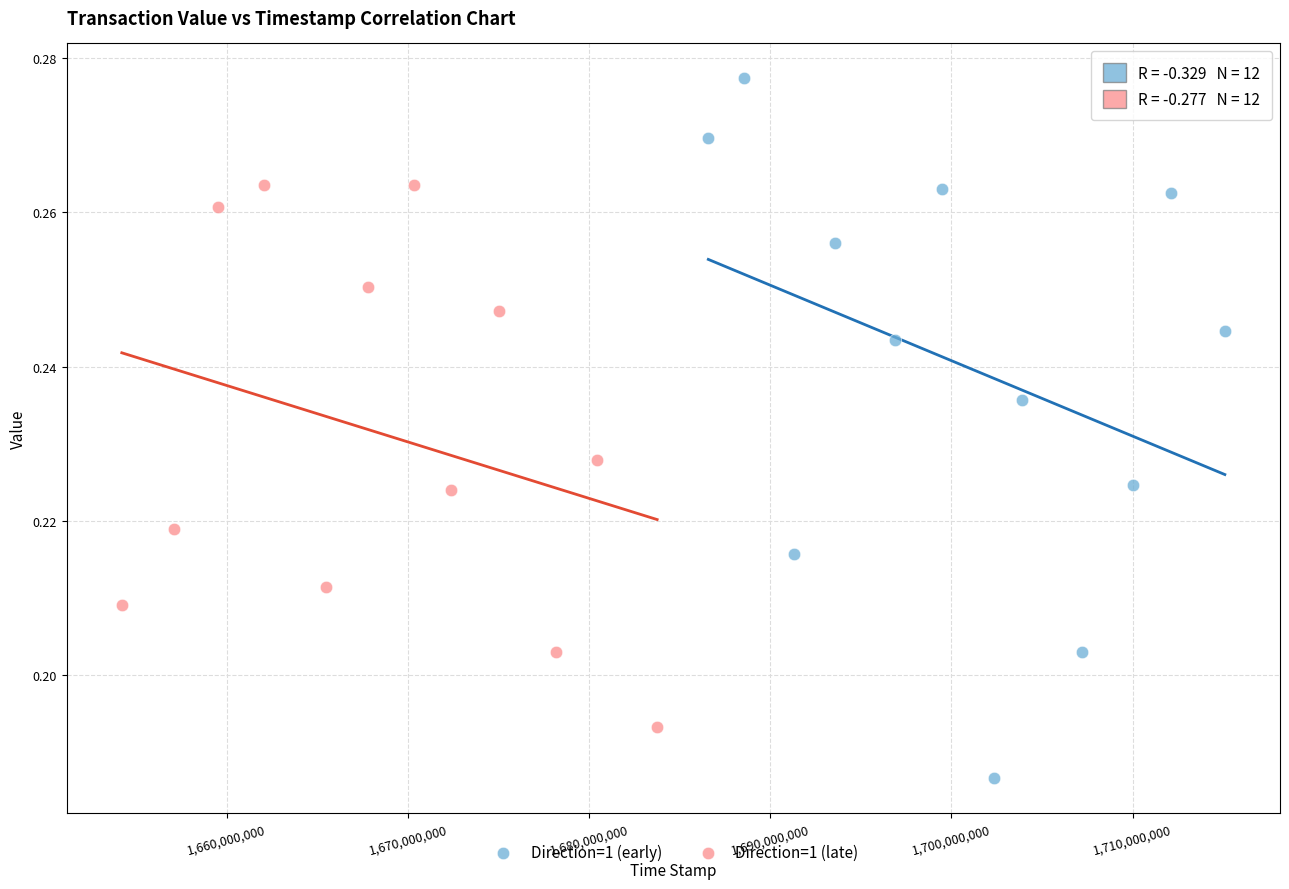

Which series contains the lowest Y value?

Direction=1 (early)